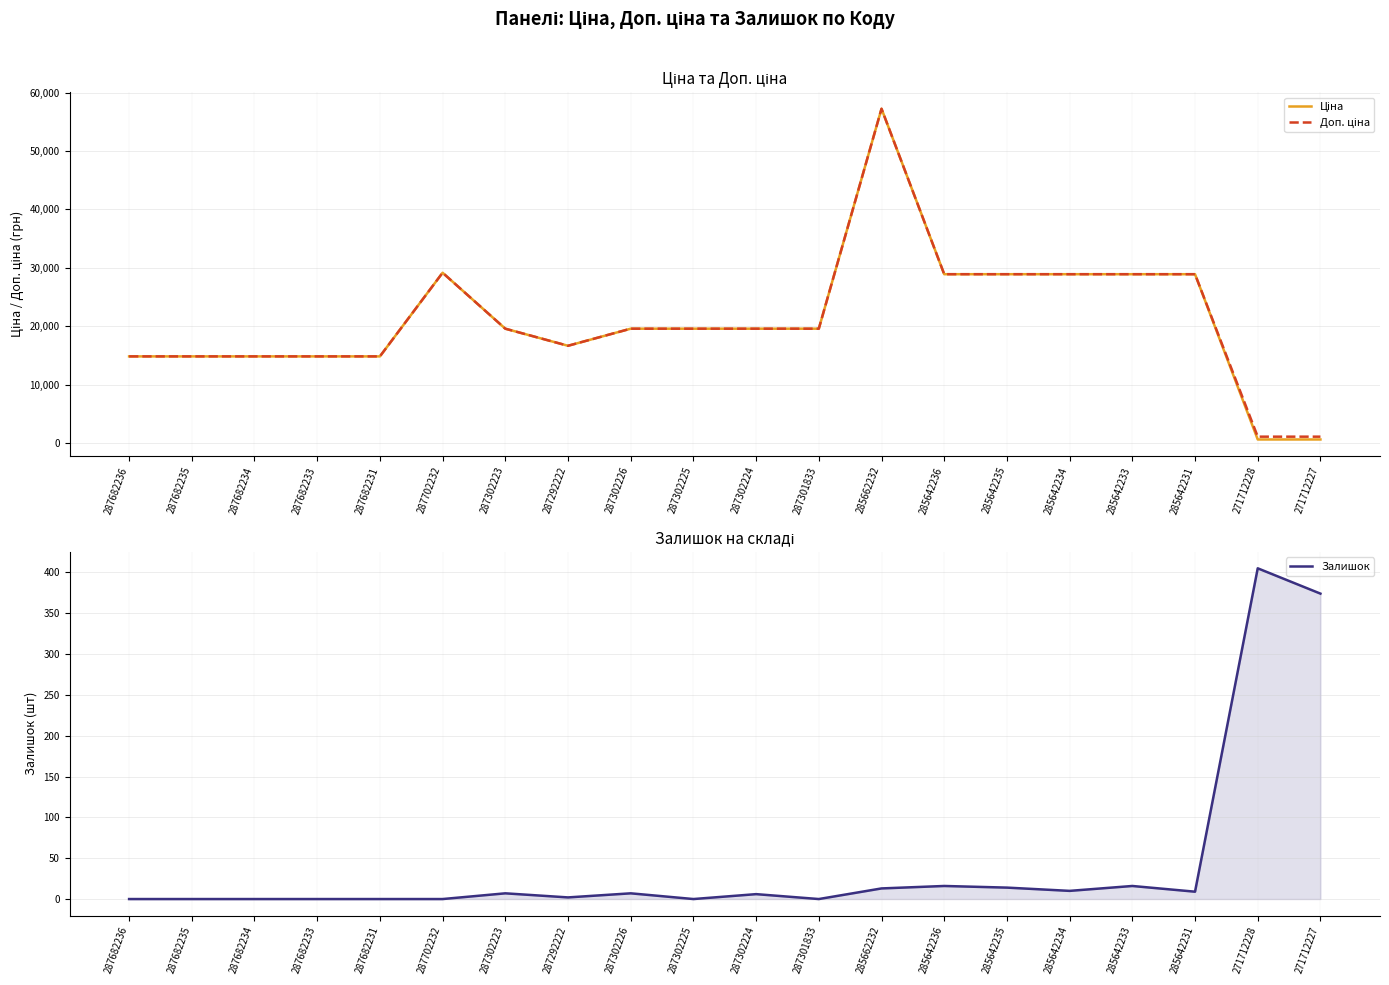

How many interior local valleys does the Ціна series have?

1